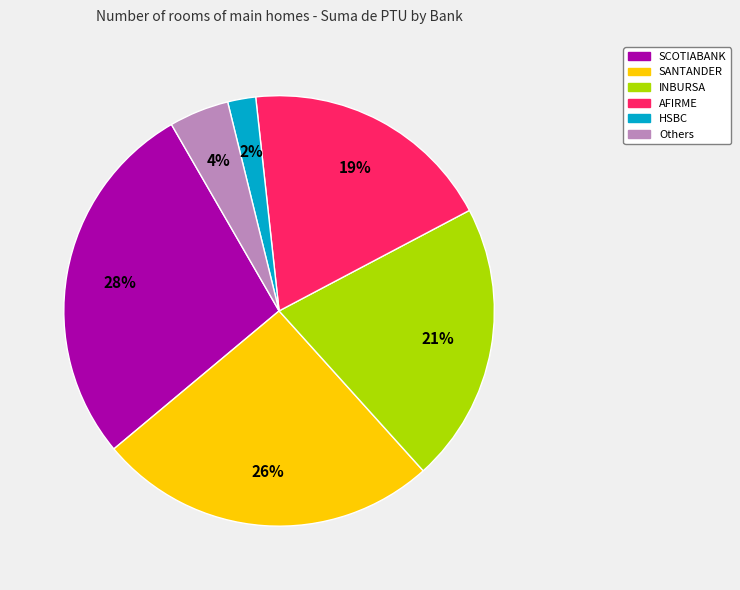

To the nearest percent, what is the difference between the largest and smallest slice percentages?

26%